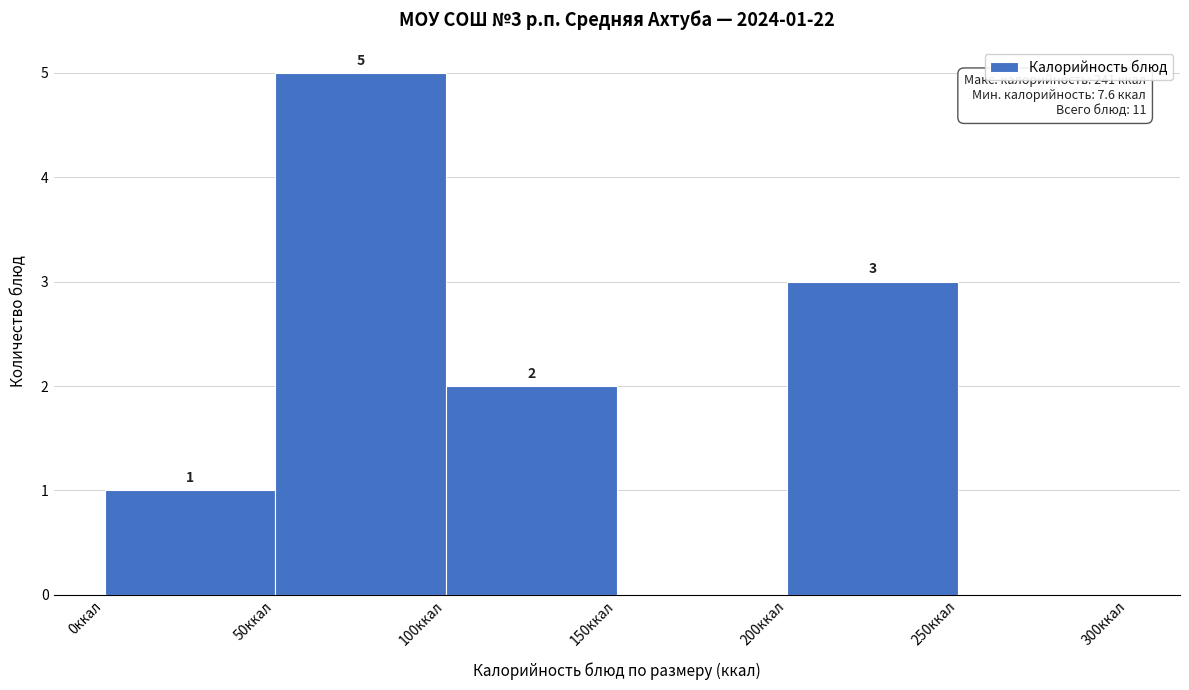

Which range on the x-axis has the tallest bar?

50 to 100